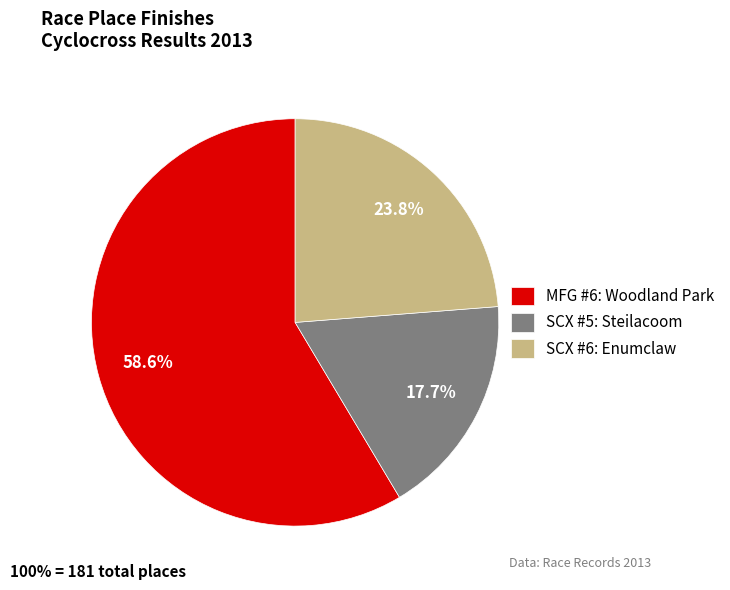

Rank the categories by value from lowest to highest.

SCX #5: Steilacoom, SCX #6: Enumclaw, MFG #6: Woodland Park